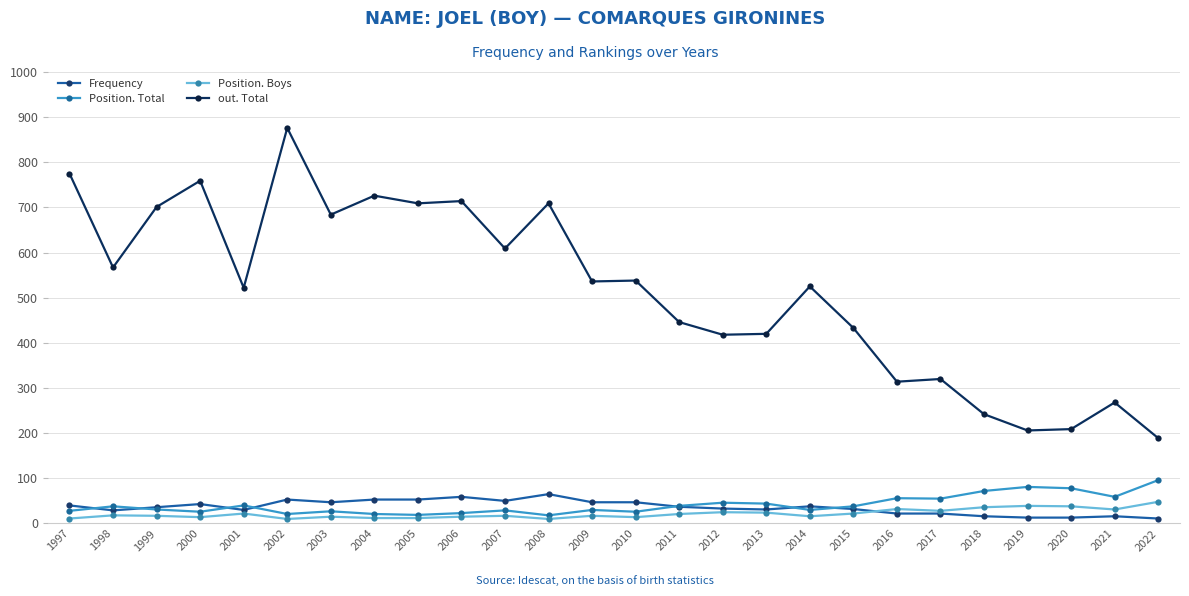

What is the minimum value for out. Total?

189